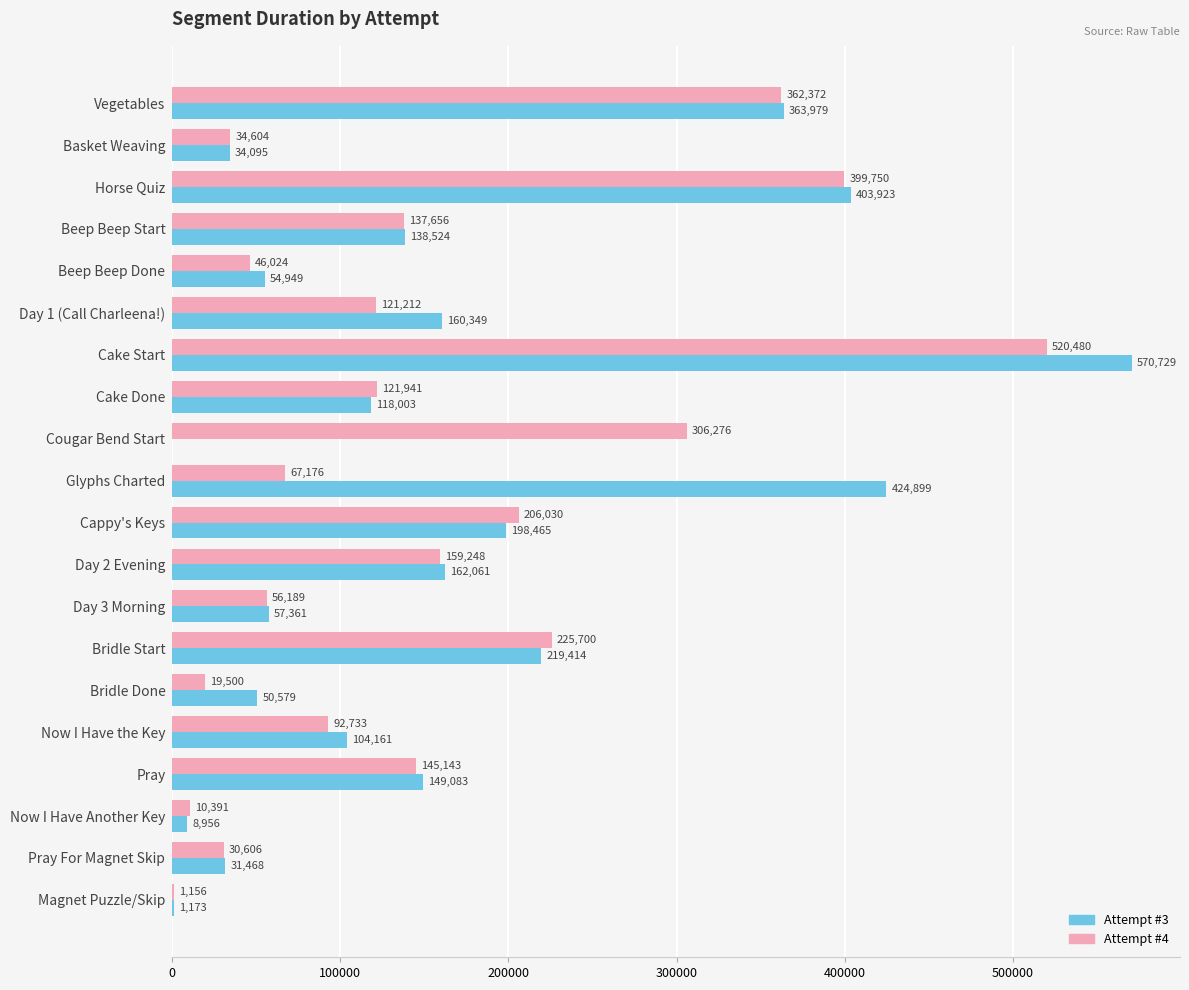

What is the total value across all series at Day 2 Evening?

321309